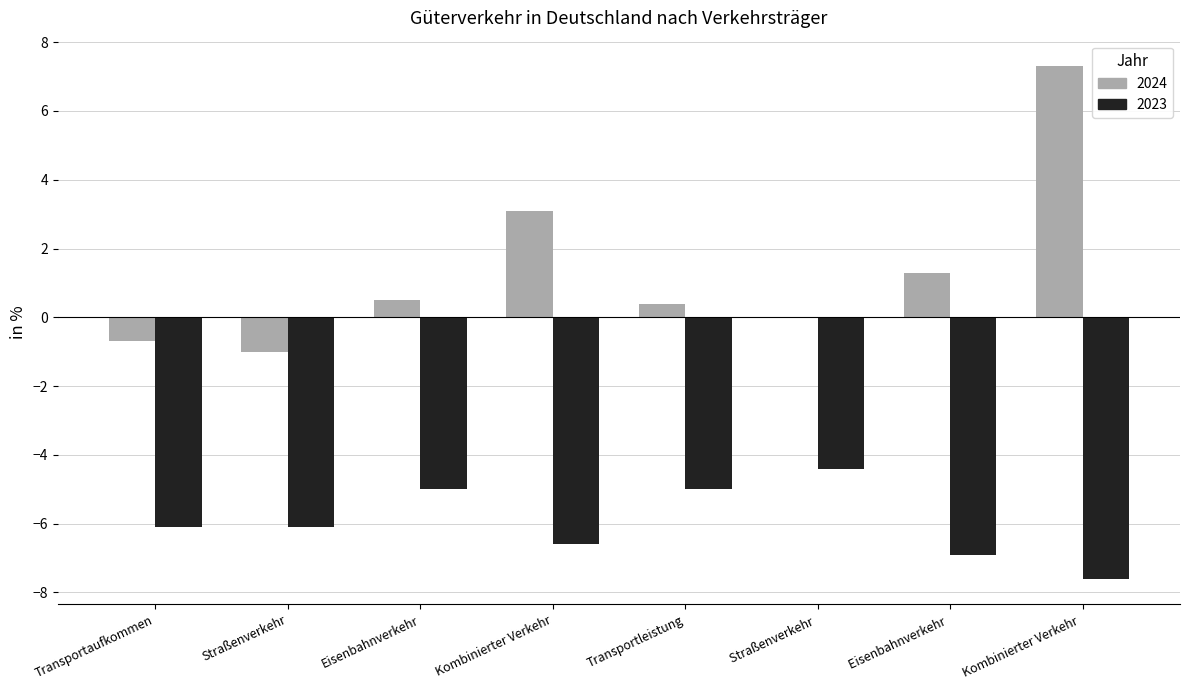

How many groups of bars are there?

8